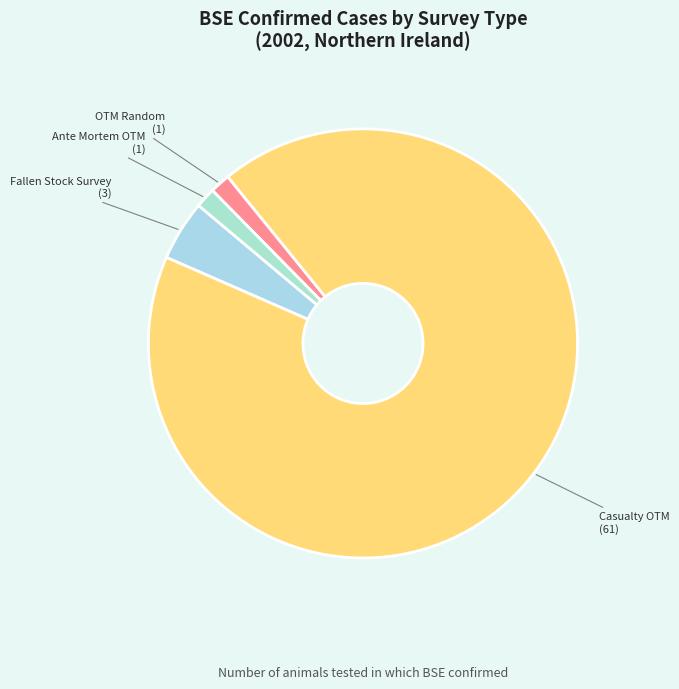

How many segments does this pie chart have?

4